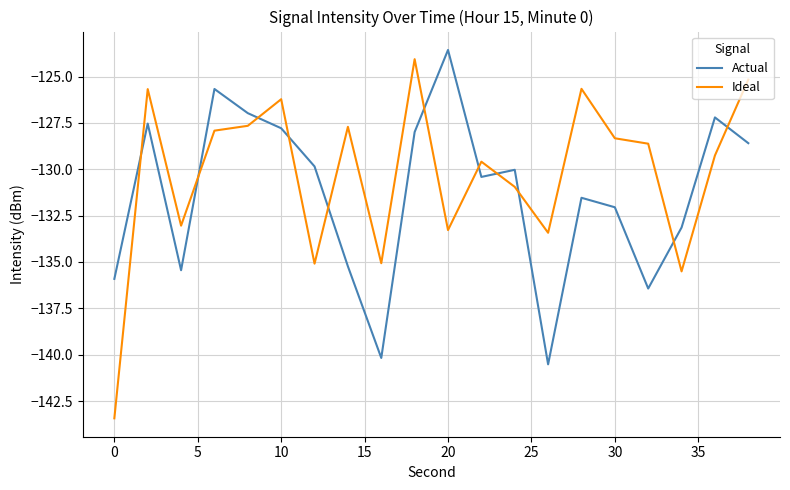

What is the maximum value for Actual?

-123.6